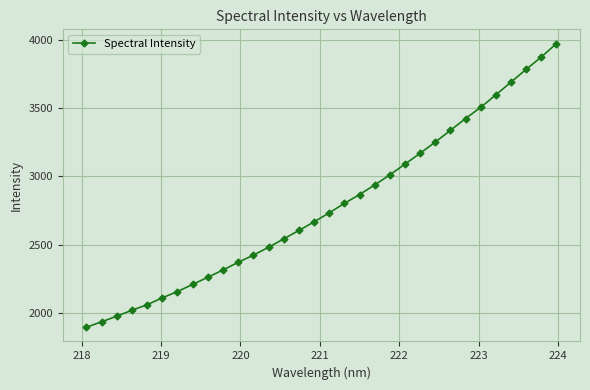

How many values are below 2732?

16